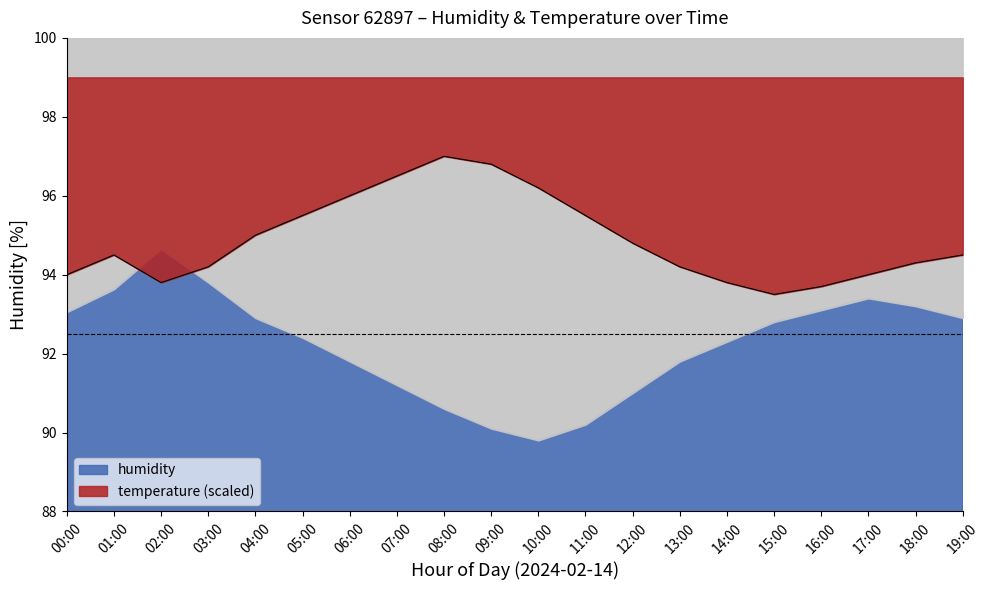

Is it true that temperature (scaled) equals 96.8 at 09:00?

True